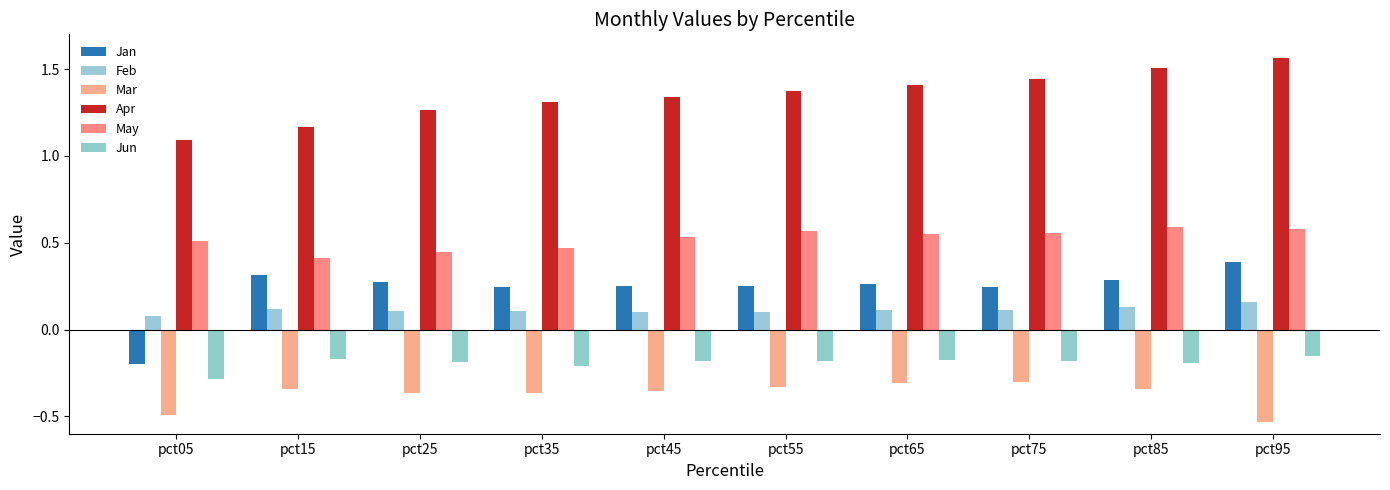

List the labels in order of May value, largest first.

pct85, pct95, pct55, pct75, pct65, pct45, pct05, pct35, pct25, pct15